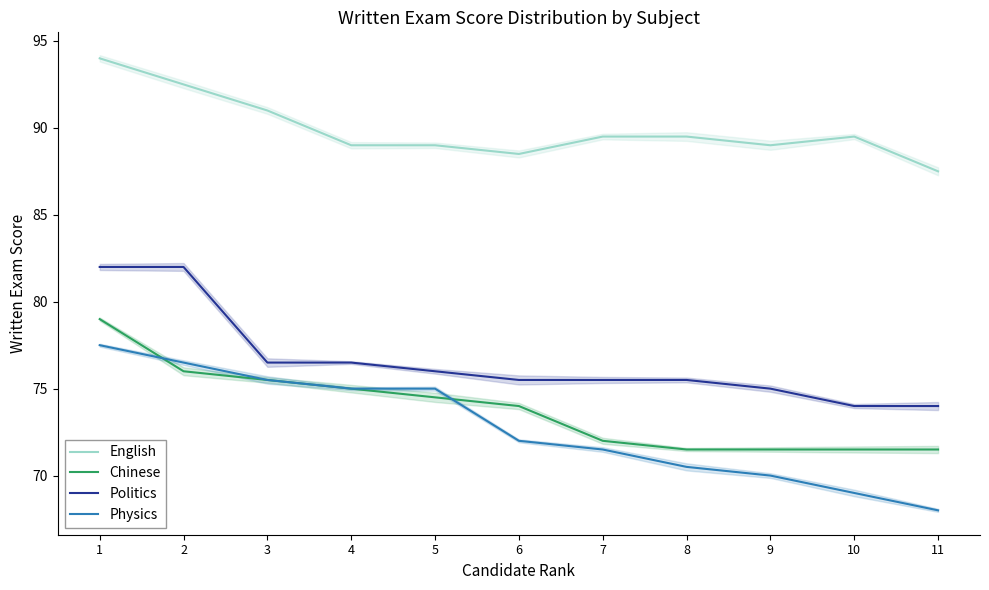

Which series has the largest total across all categories?

English